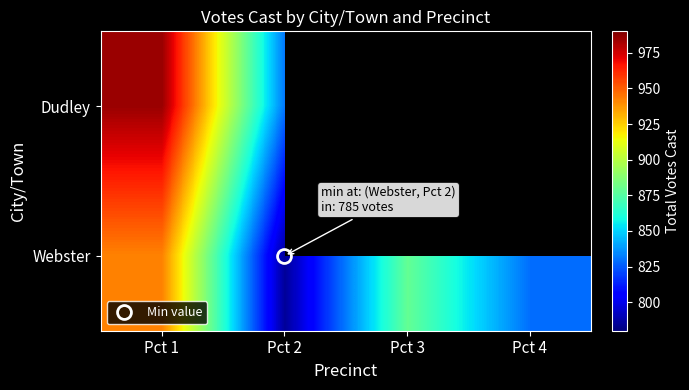

What is the highest value of the Dudley series?

985.0